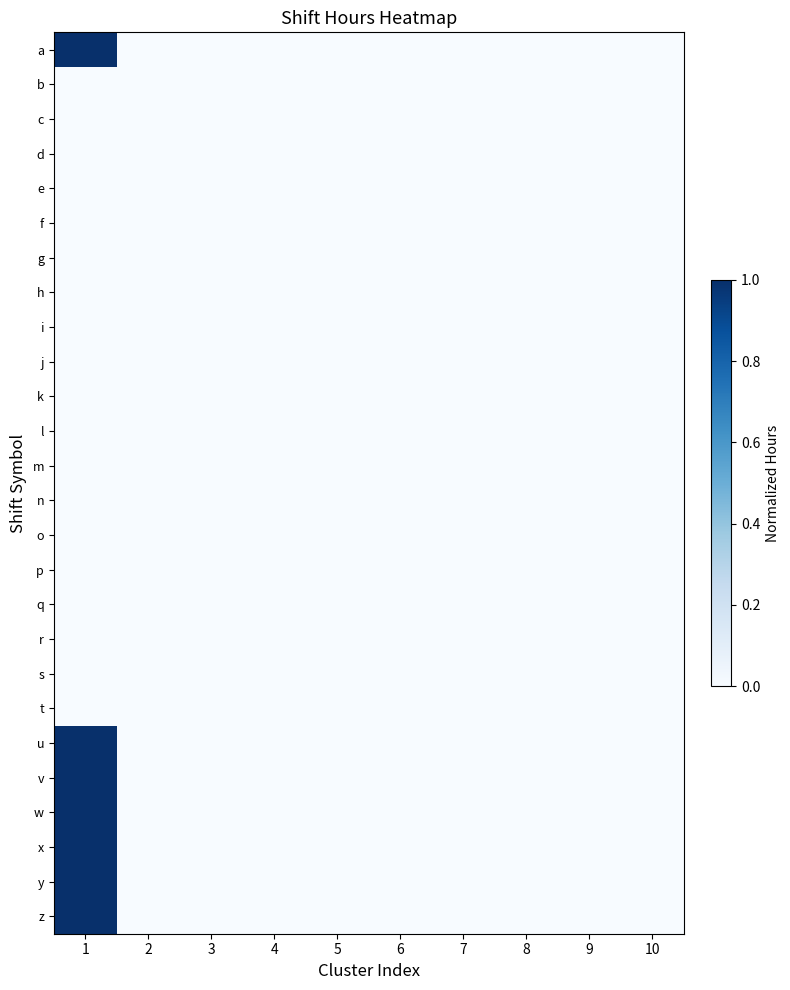

At 10, list the series in order from smallest to largest.

a, b, c, d, e, f, g, h, i, j, k, l, m, n, o, p, q, r, s, t, u, v, w, x, y, z